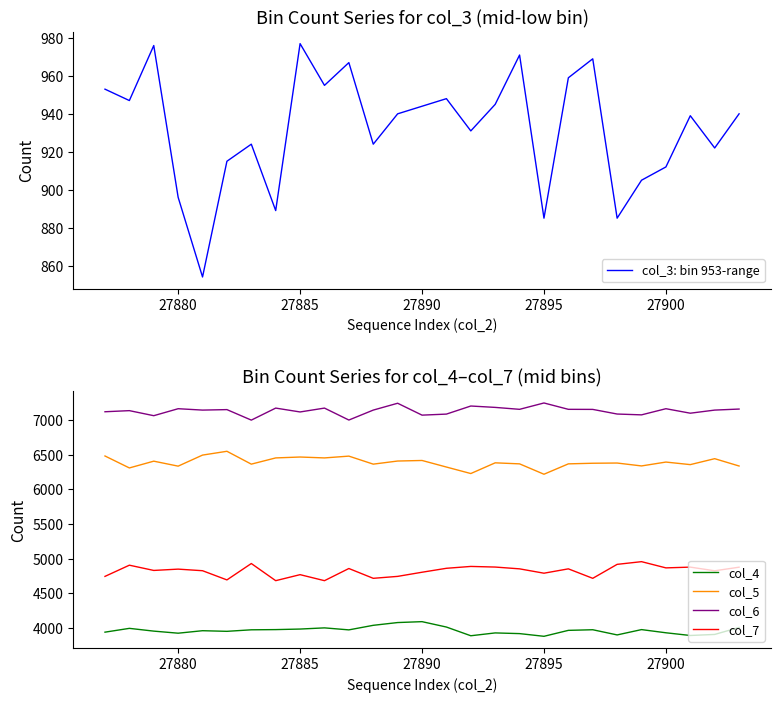

What is the lowest value of the col_7 series?

4680